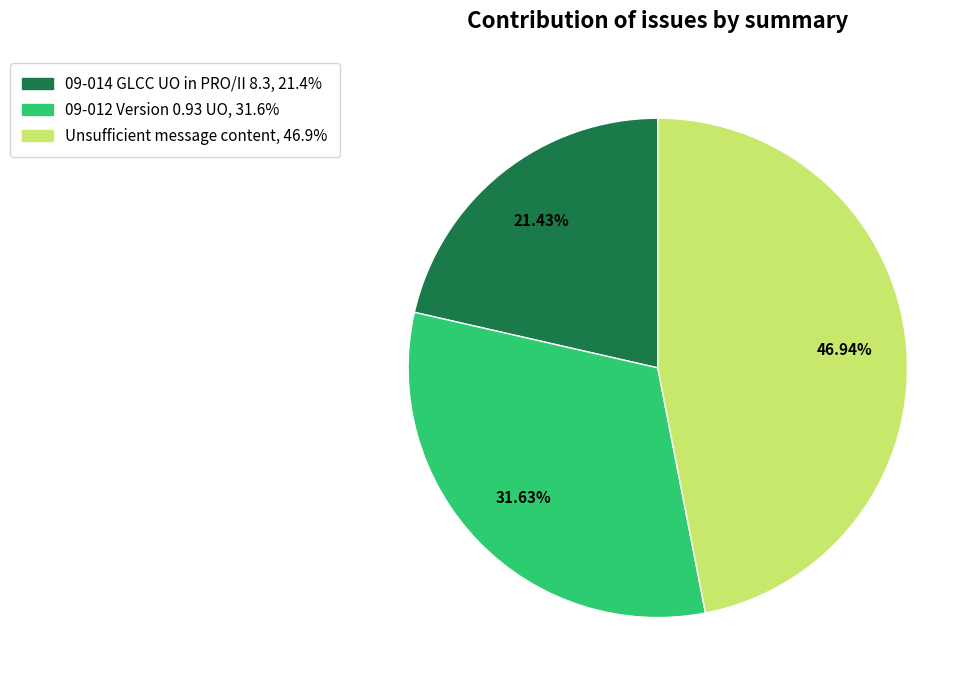

What percentage is the Unsufficient message content slice, to the nearest percent?

47%